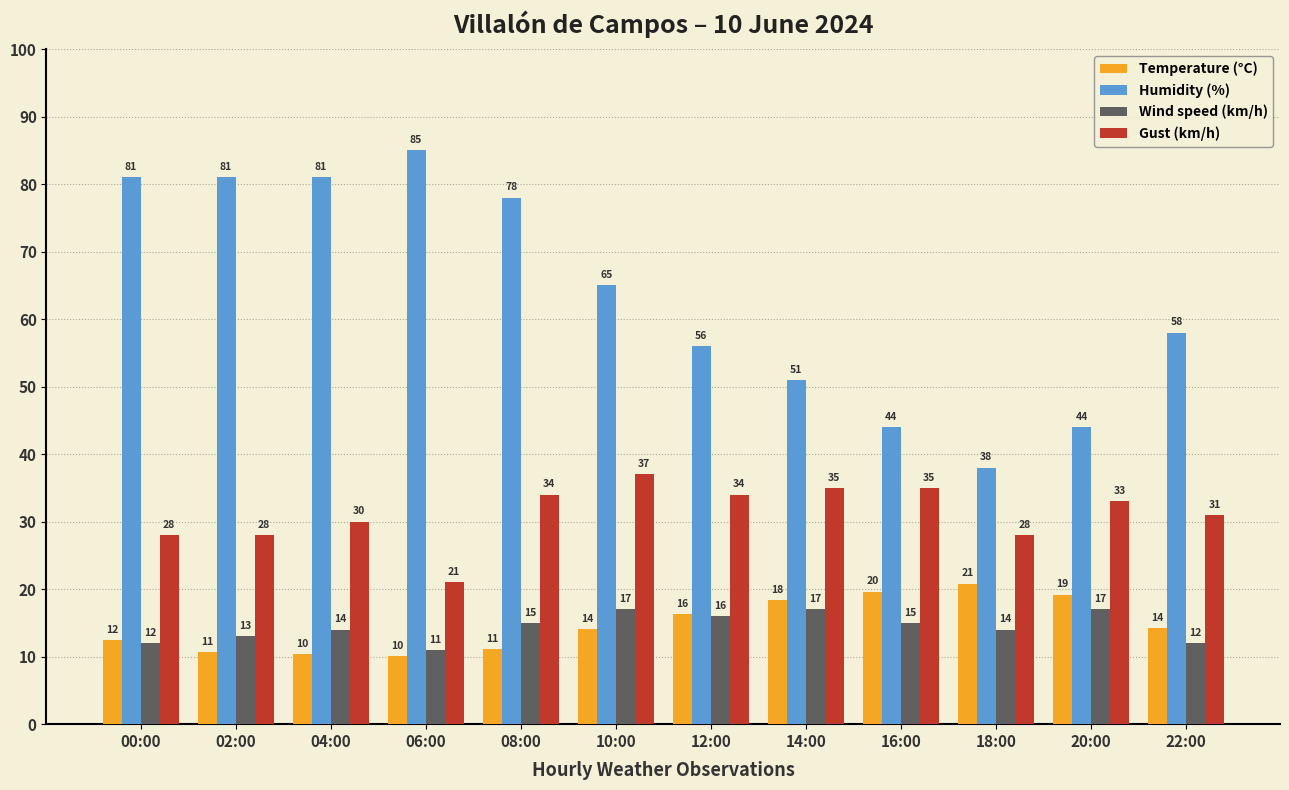

What is the label of the 5th bar from the right?

14:00